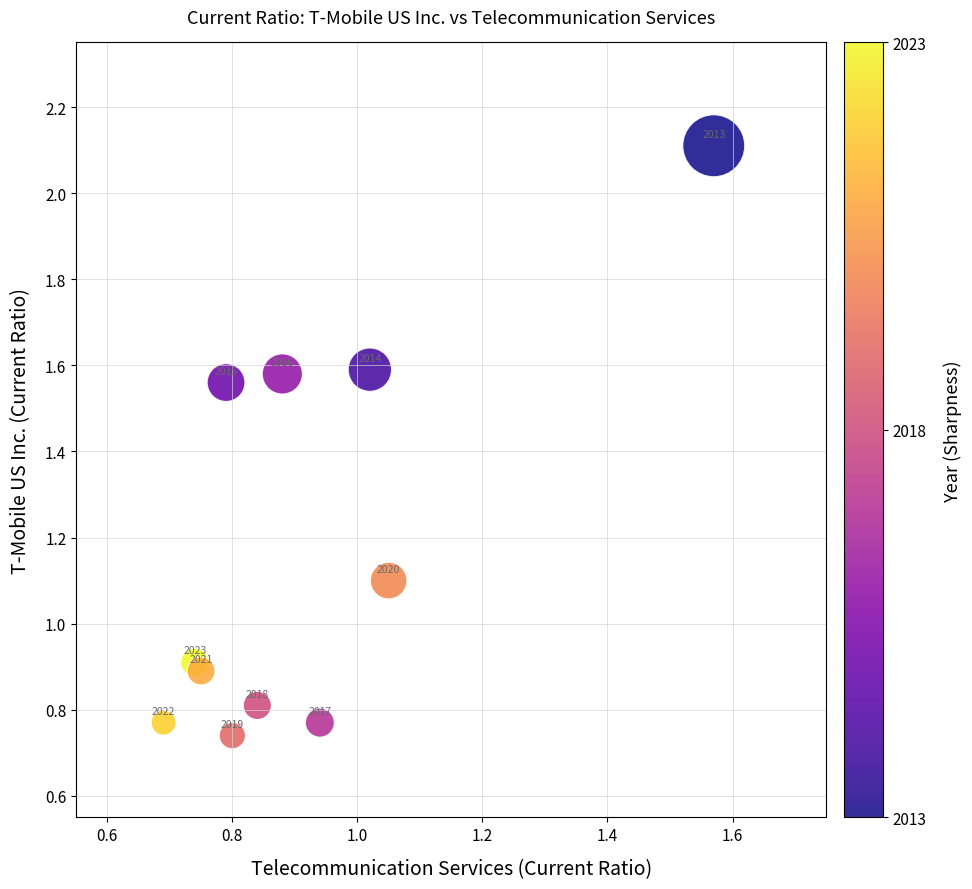

What Y value in the scatter plot is closest to 1?

0.9